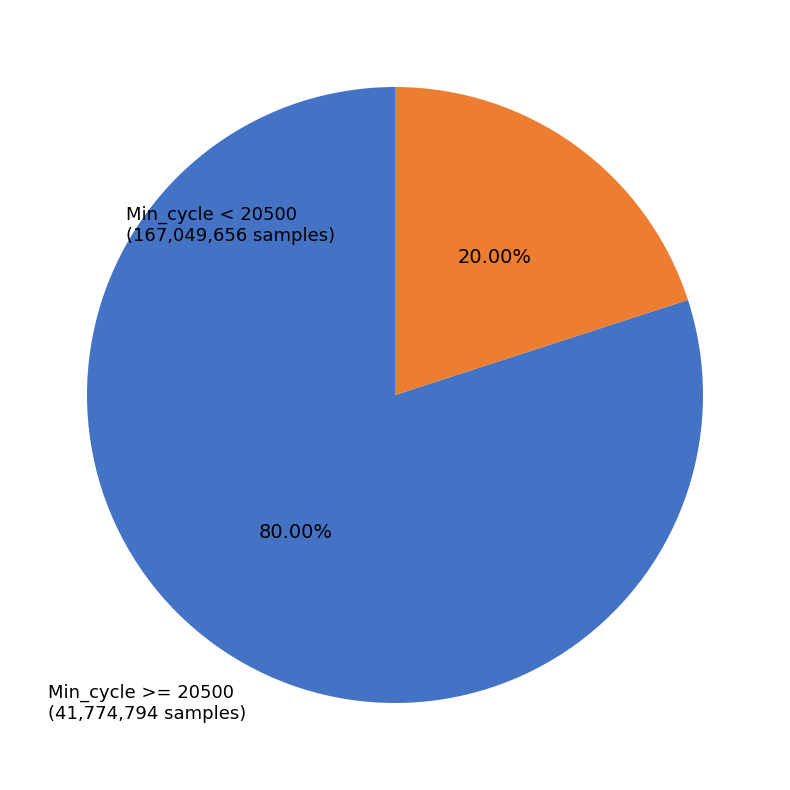

Combined, do Min_cycle >= 20500 (41,774,794 samples) and Min_cycle < 20500 (167,049,656 samples) account for over 50%?

Yes